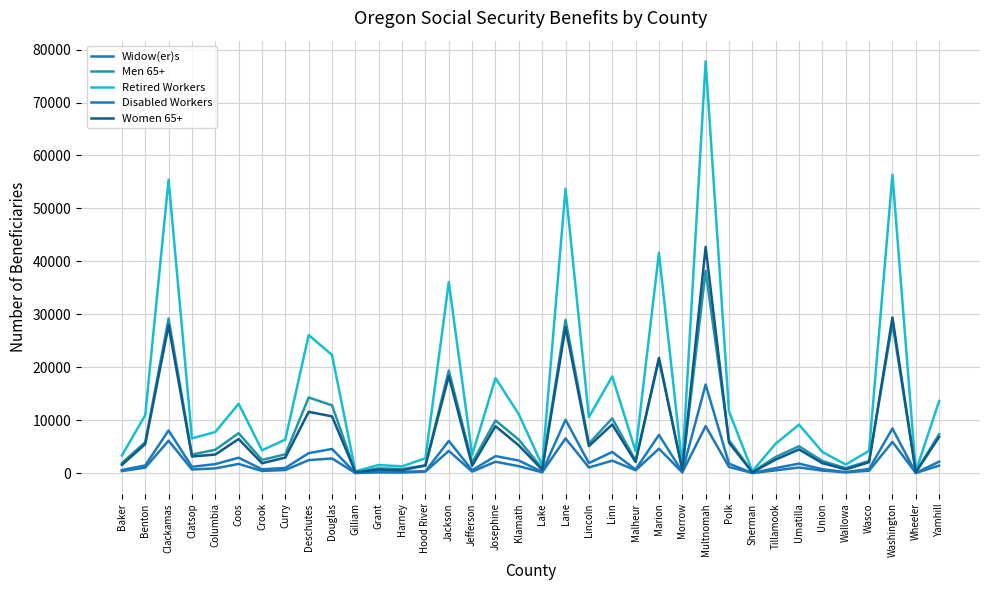

At which label does Women 65+ reach its minimum?

Wheeler